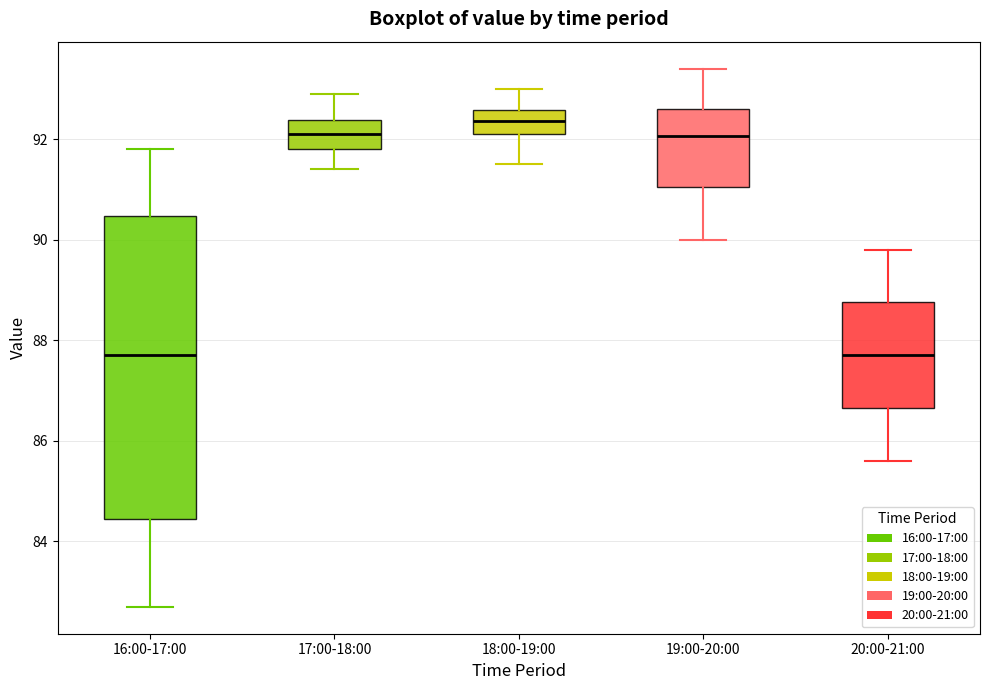

Which box is the tallest, from its lower edge to its upper edge?

16:00-17:00